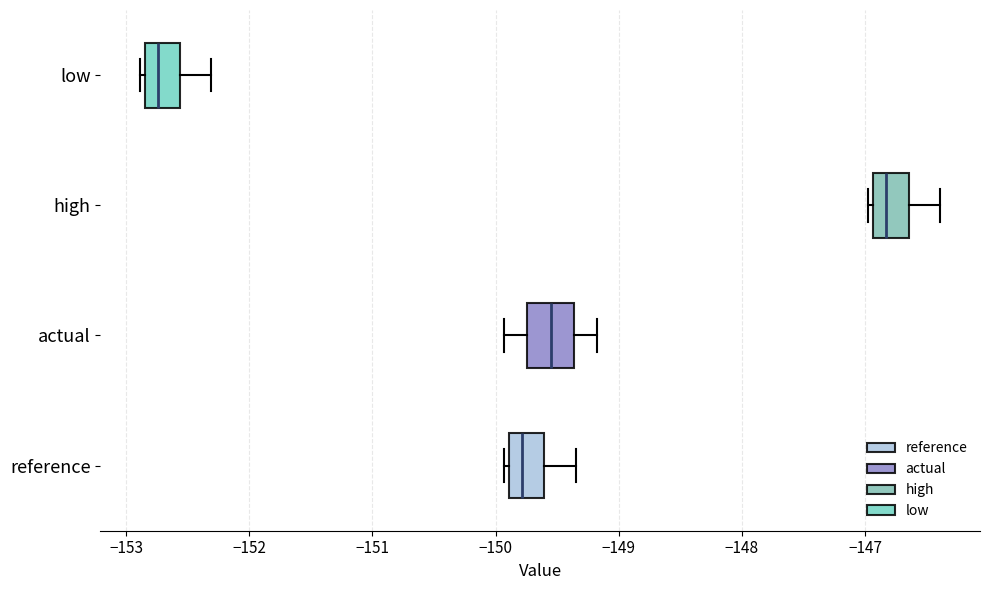

Where does the right whisker of the box for high end on the x-axis? The values are not printed on the chart, so give them approximately, as read against the axis.

-146.4